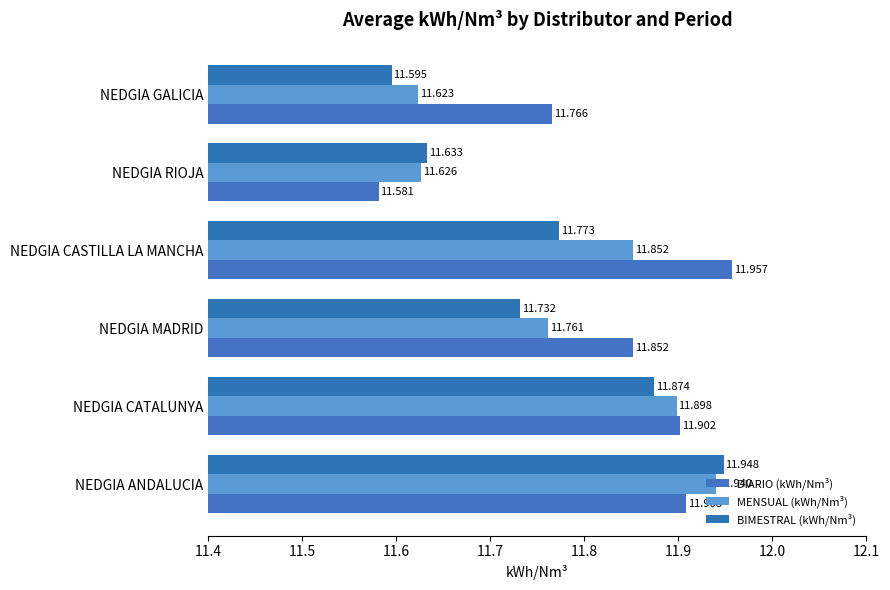

How many categories are shown in the chart?

6